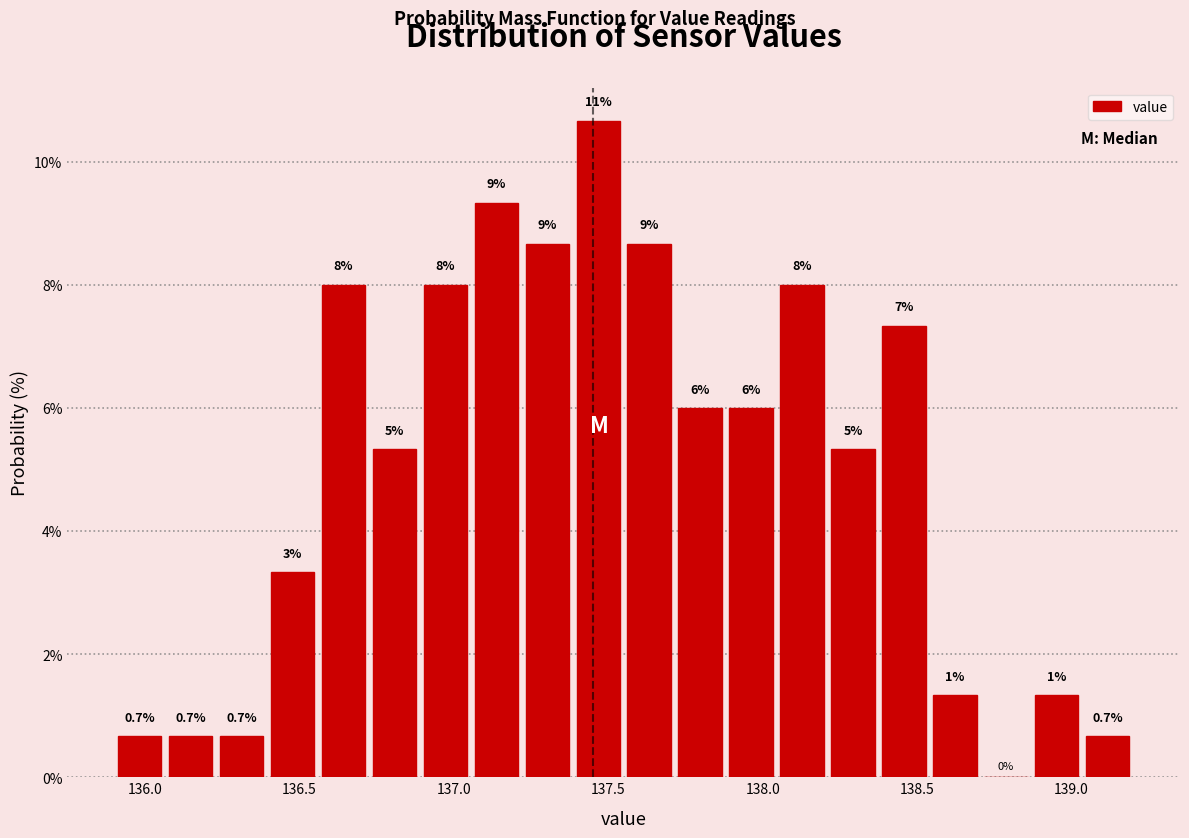

Read against the x-axis, roughly where is the centre of the tallest bar?

137.45